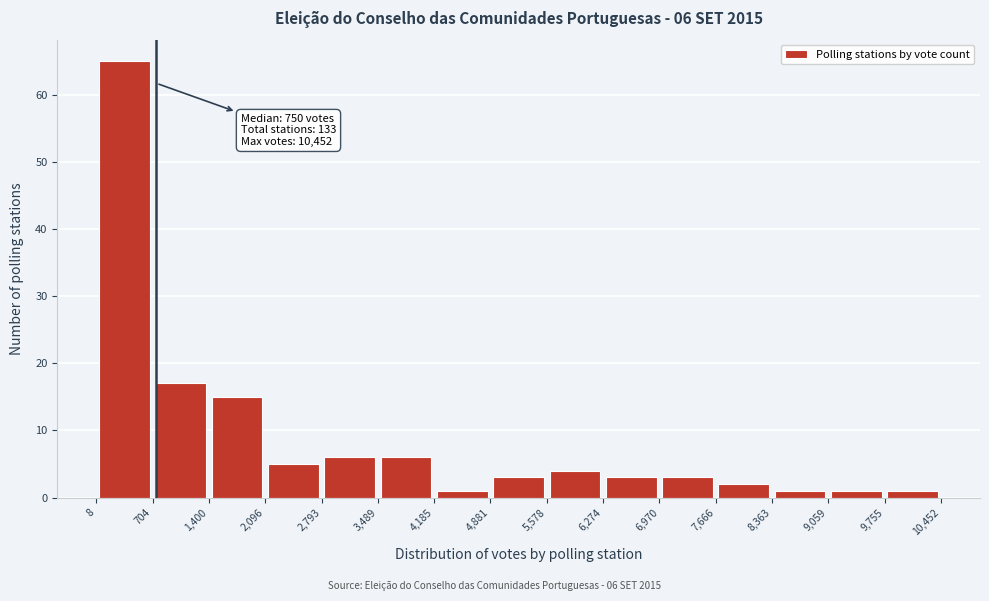

Which range on the x-axis has the tallest bar?

8 to 704